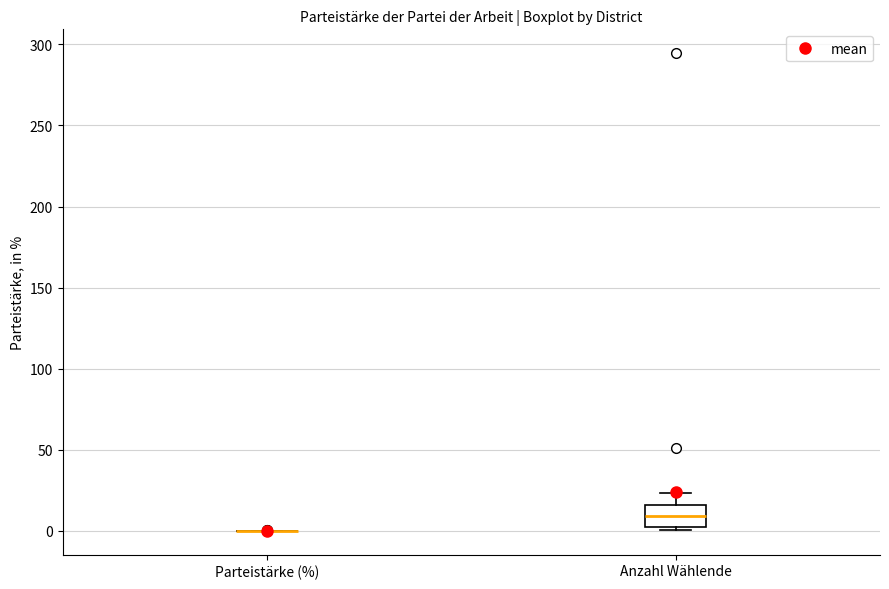

Reading left to right, transcribe this box plot: for each box, give where its median line is, the range the box spans, and where its two whiskers end, as read against the y-axis. The values are not printed on the chart, so give them approximately, as read against the axis.

Parteistärke (%): box collapsed to a line at 0, whiskers 0 to 0
Anzahl Wählende: median 10, box 5 to 15, whiskers 0 to 25